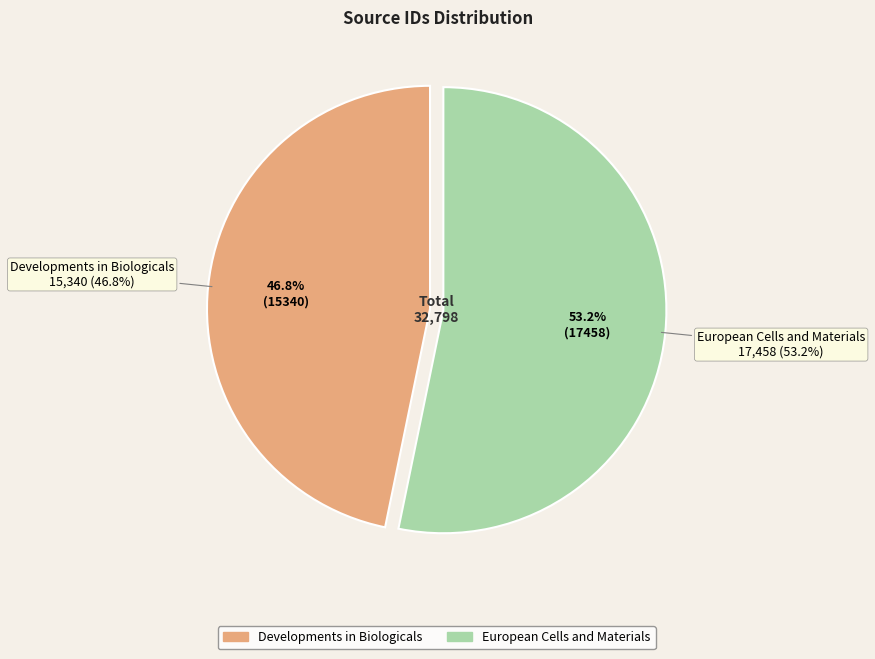

What percentage do European Cells and Materials and Developments in Biologicals together represent?

100.0%